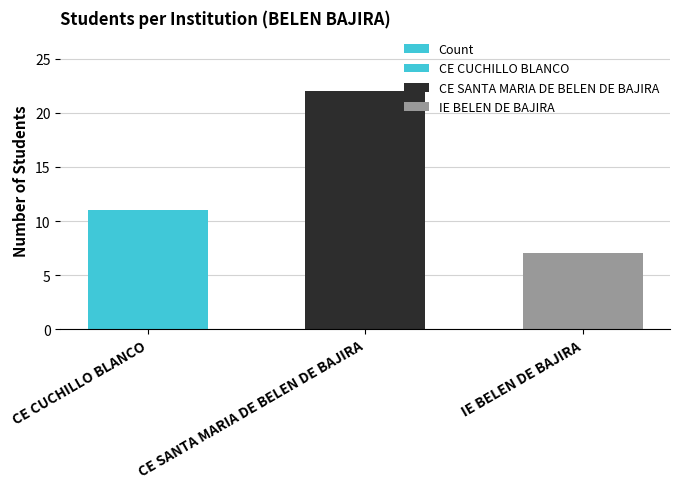

What is the value of the 1st bar from the left?

11